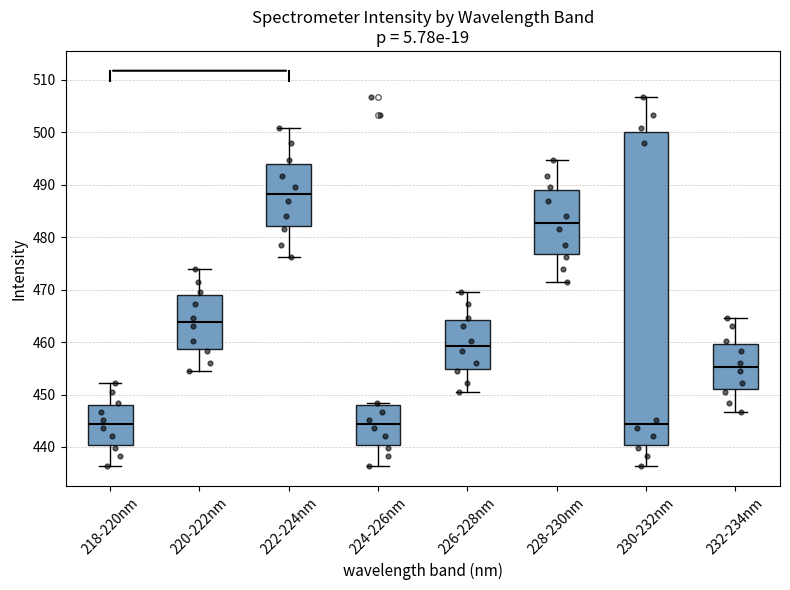

Where does the lower whisker of the box for 218-220nm end on the y-axis? The values are not printed on the chart, so give them approximately, as read against the axis.

436